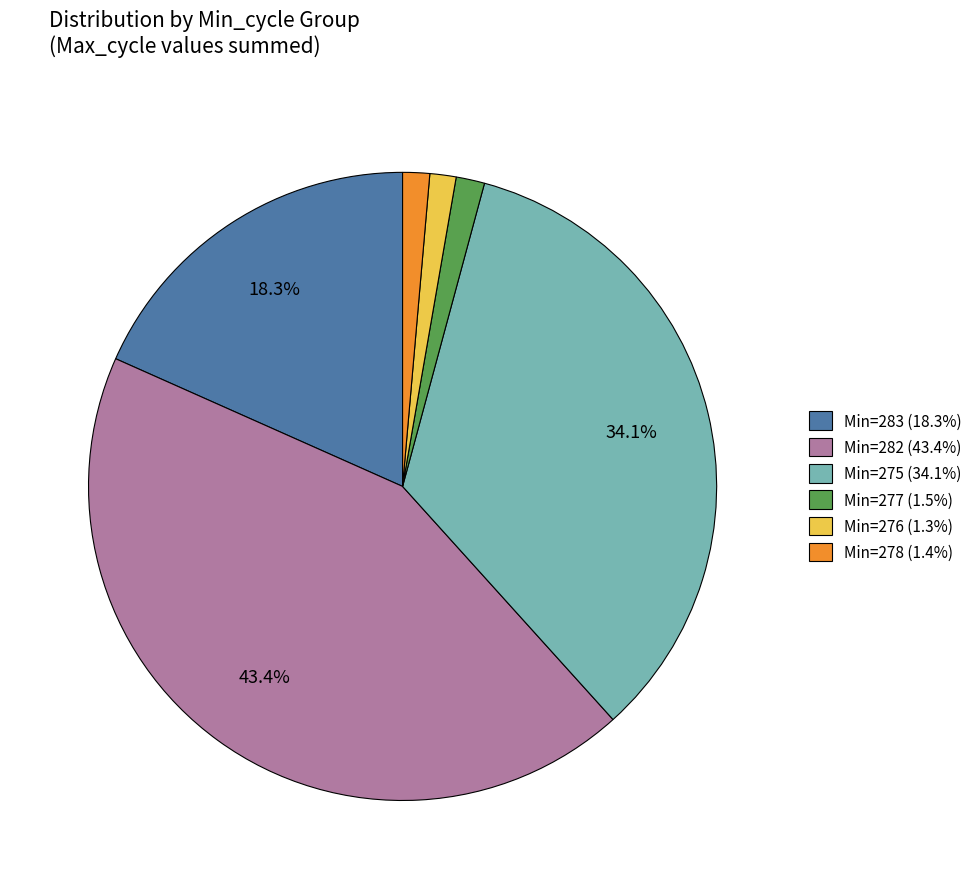

How many slices are in this pie chart?

6